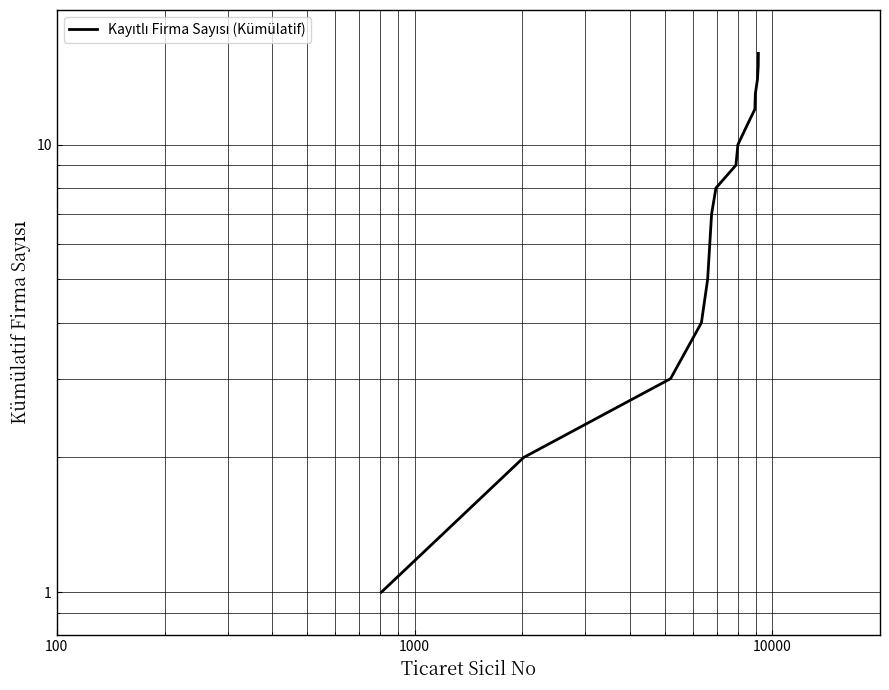

What is the sum of all values?

136